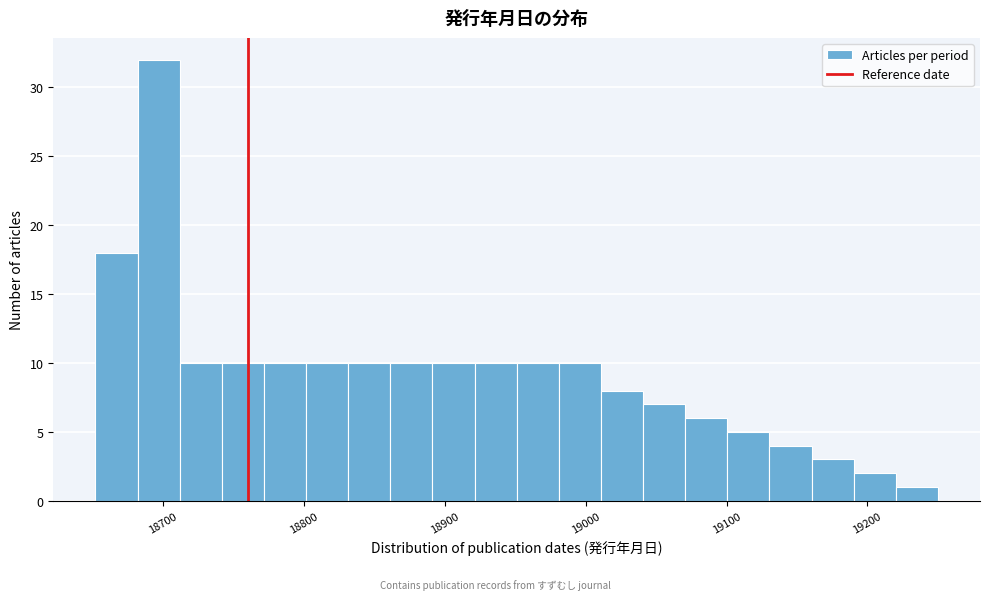

Around what value on the x-axis is the tallest bar? Give the approximate position of its centre, as read against the axis.

18700